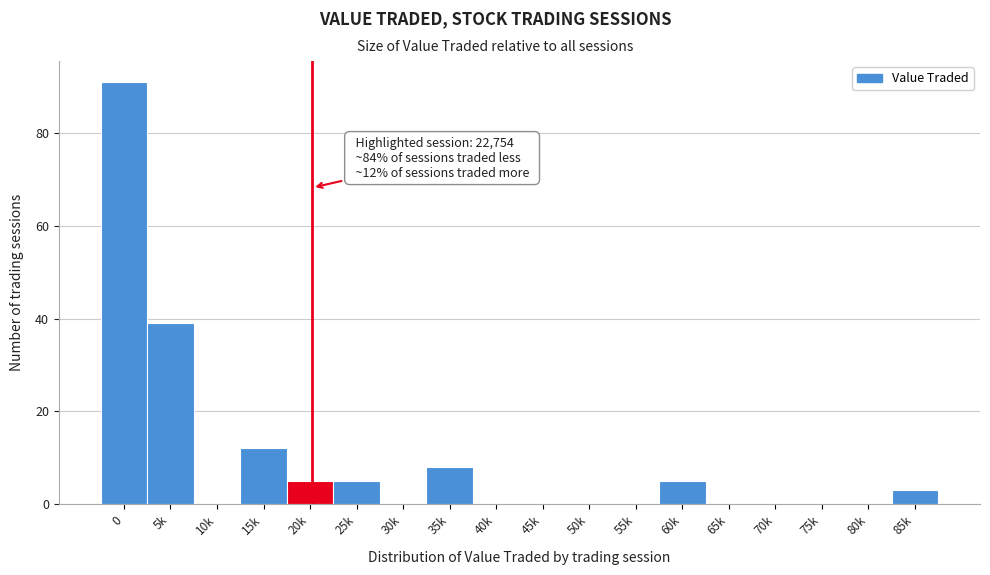

Reading left to right, extract all data points from this chart.

0=91	5k=39	10k=0	15k=12	20k=5	25k=5	30k=0	35k=8	40k=0	45k=0	50k=0	55k=0	60k=5	65k=0	70k=0	75k=0	80k=0	85k=3